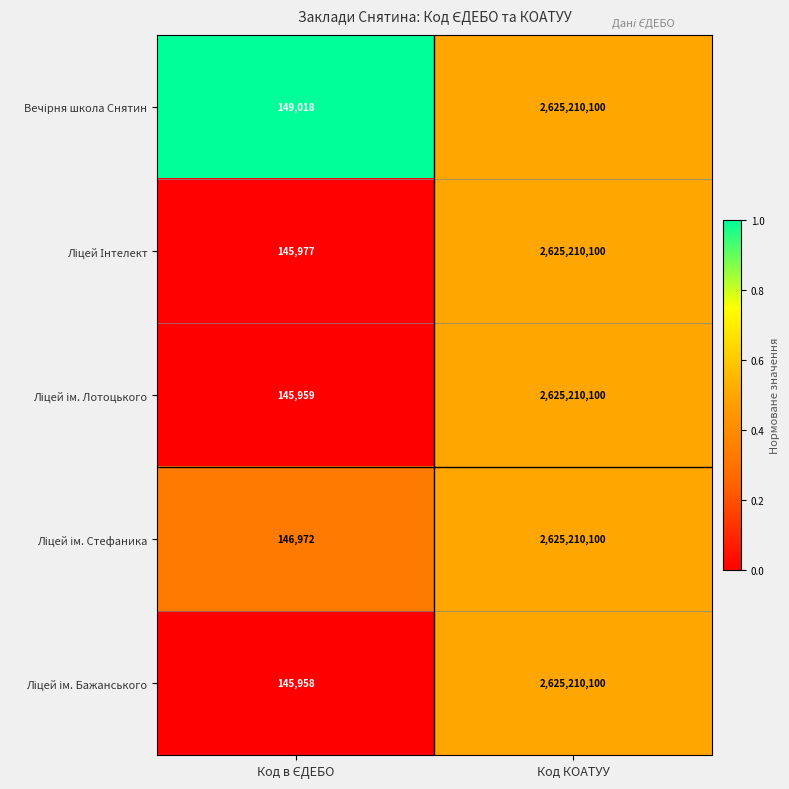

What is the greatest value displayed?

2625210100